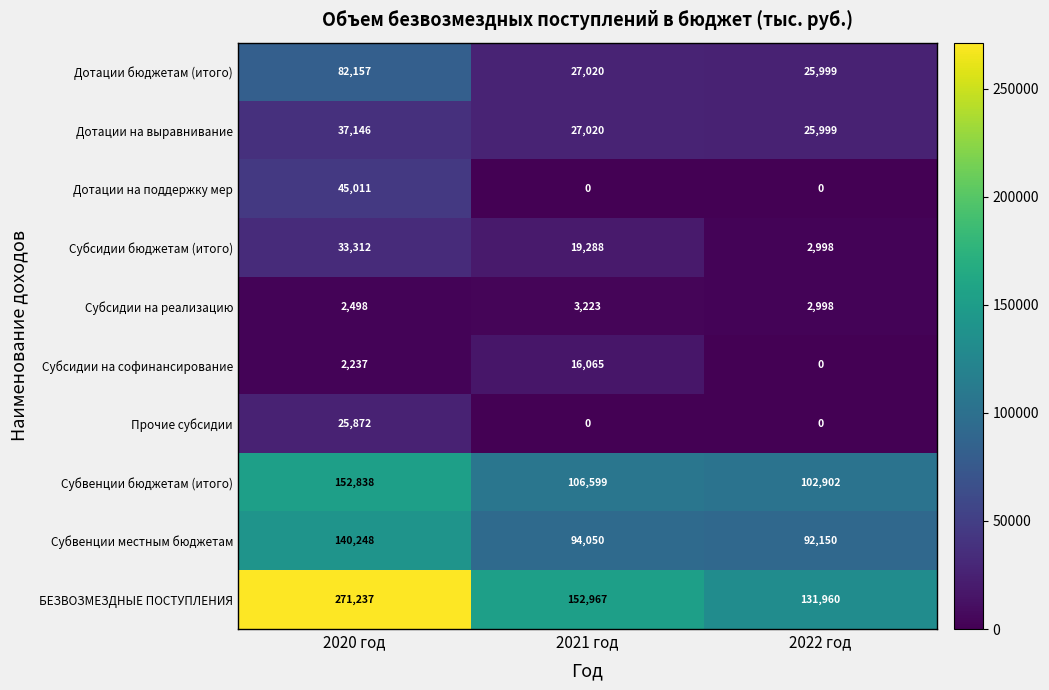

At which label is Субсидии бюджетам (итого) closest to 18155?

2021 год